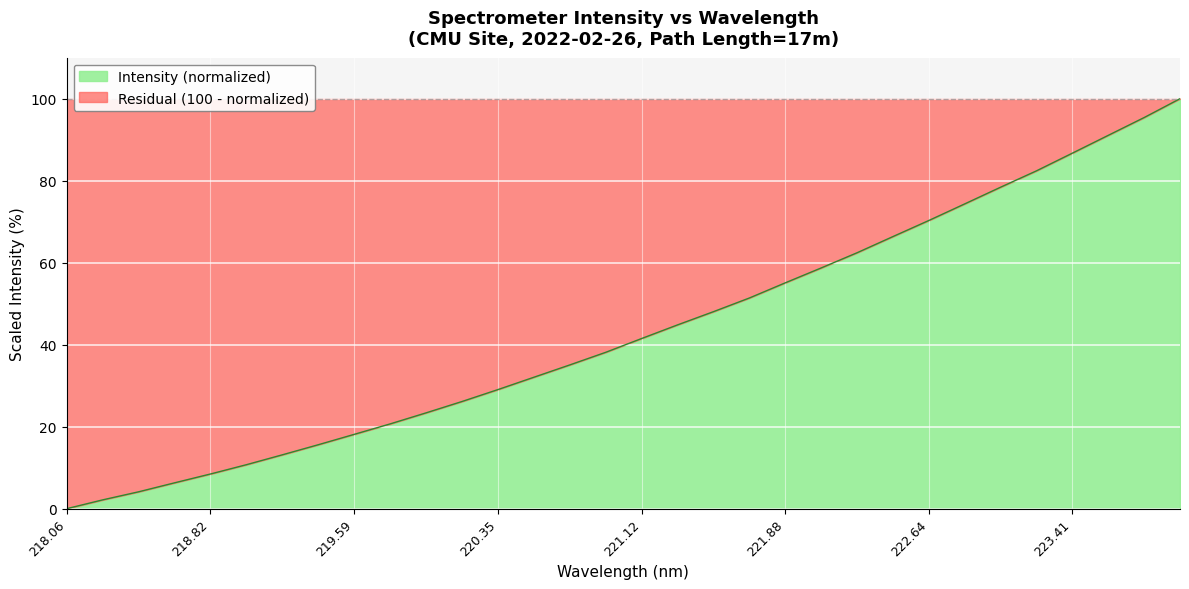

How many values are below 41?

16